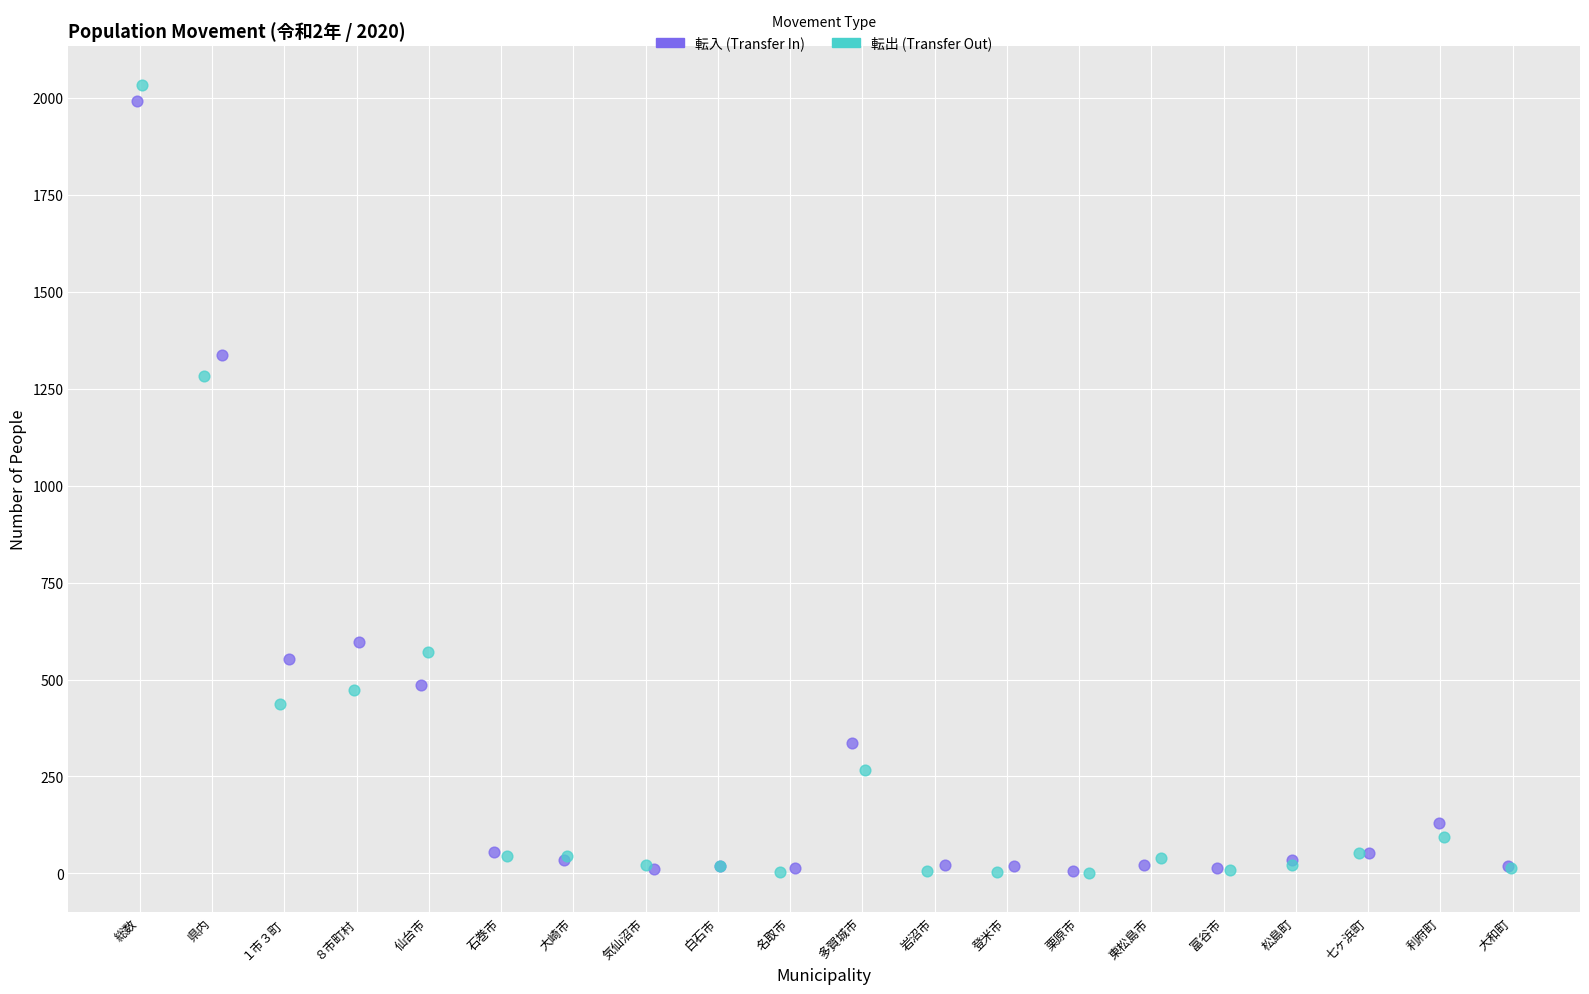

Which series has the widest spread of Y values?

転出 (Transfer Out)